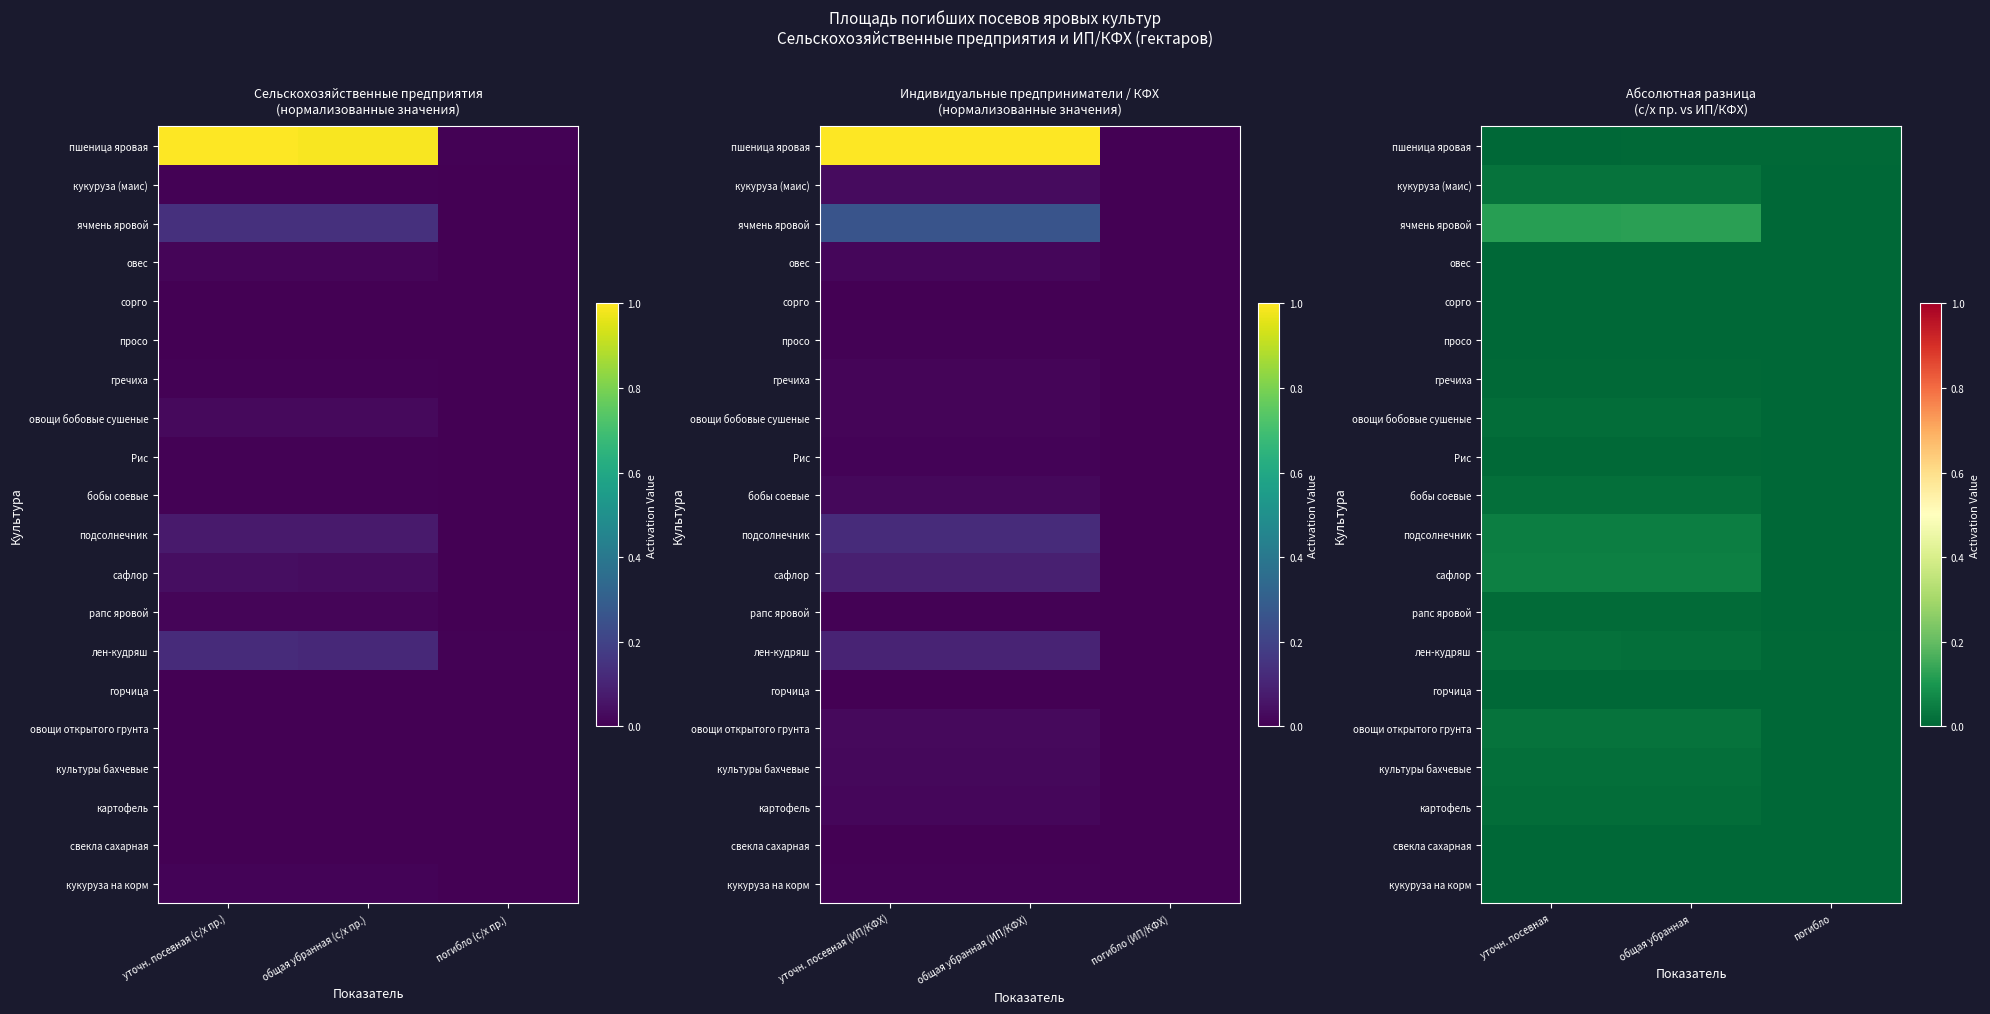

The подсолнечник series shows 0.1 at уточн. посевная. True or false?

False